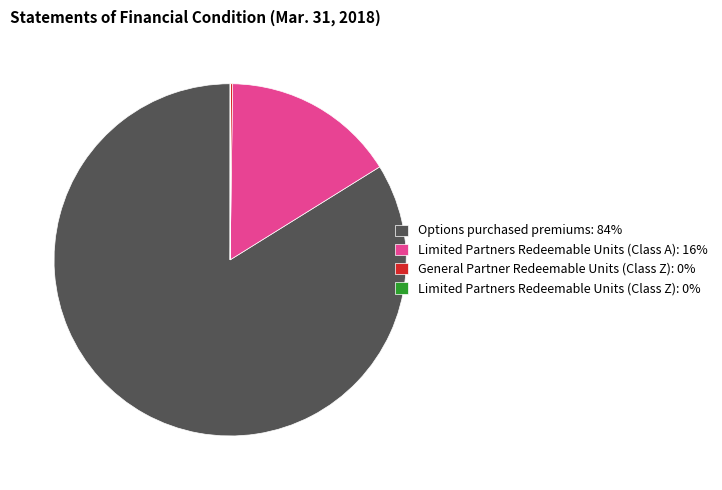

Does any single category account for the majority?

Yes